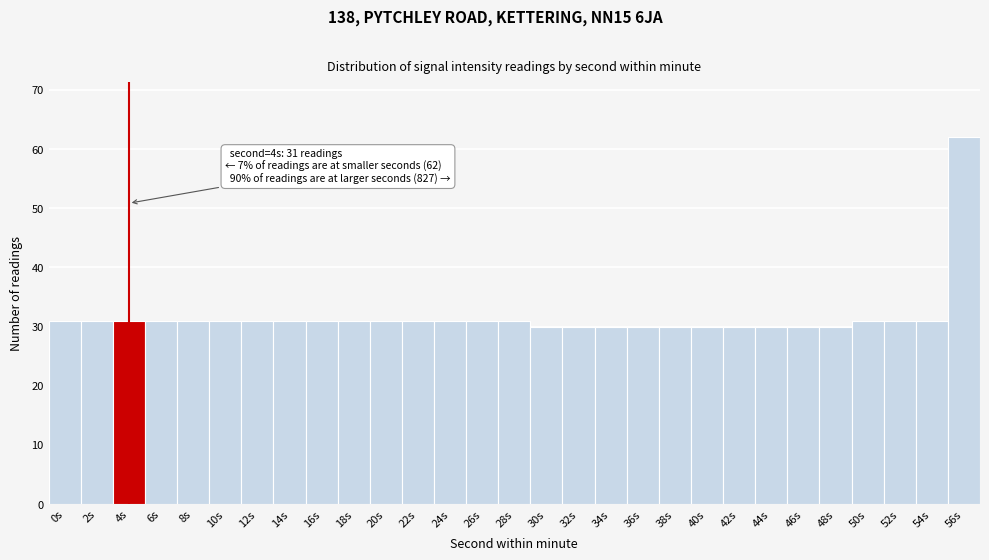

Reading left to right, extract all data points from this chart.

0s=31	2s=31	4s=31	6s=31	8s=31	10s=31	12s=31	14s=31	16s=31	18s=31	20s=31	22s=31	24s=31	26s=31	28s=31	30s=30	32s=30	34s=30	36s=30	38s=30	40s=30	42s=30	44s=30	46s=30	48s=30	50s=31	52s=31	54s=31	56s=62